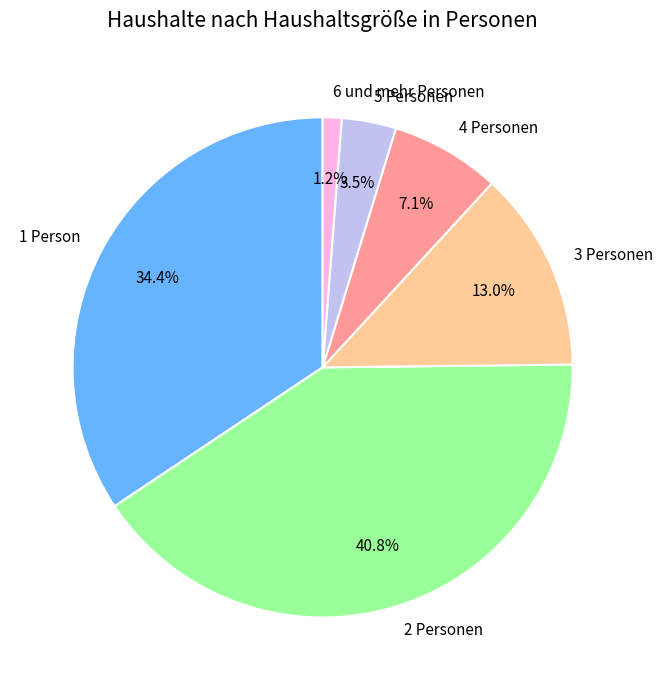

Which slice is the largest?

2 Personen